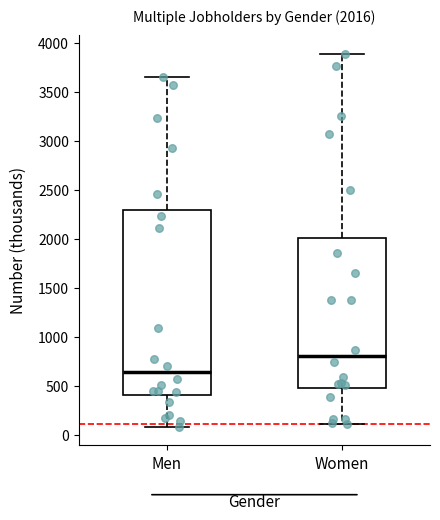

Which box is the tallest, from its lower edge to its upper edge?

Men